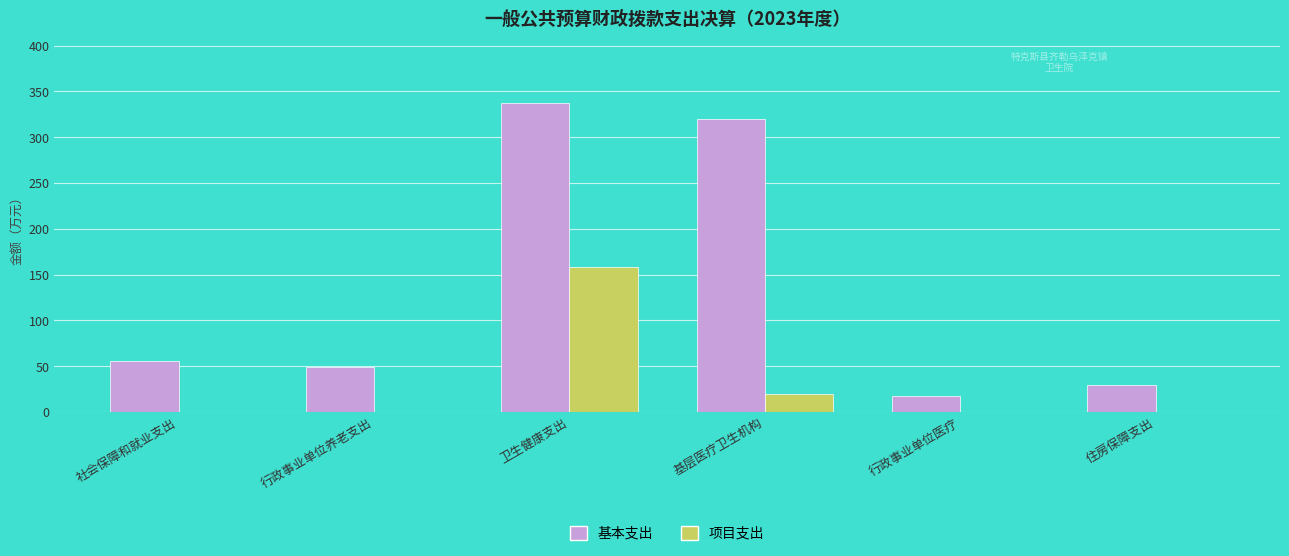

What are all the series names shown in the legend?

基本支出, 项目支出